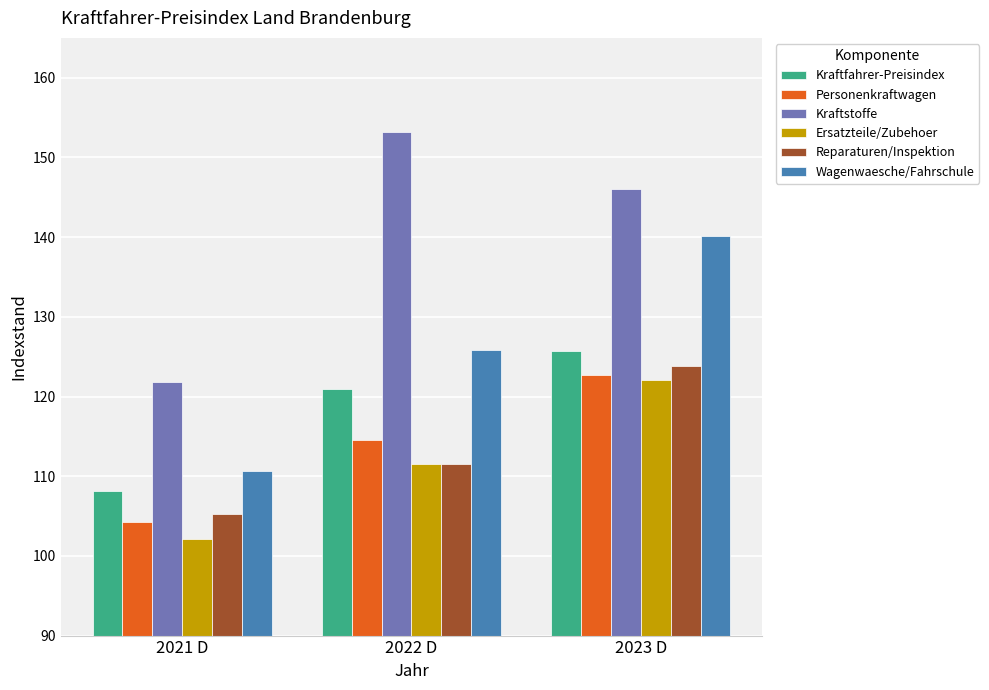

Which category has the lowest value across all series?

2021 D